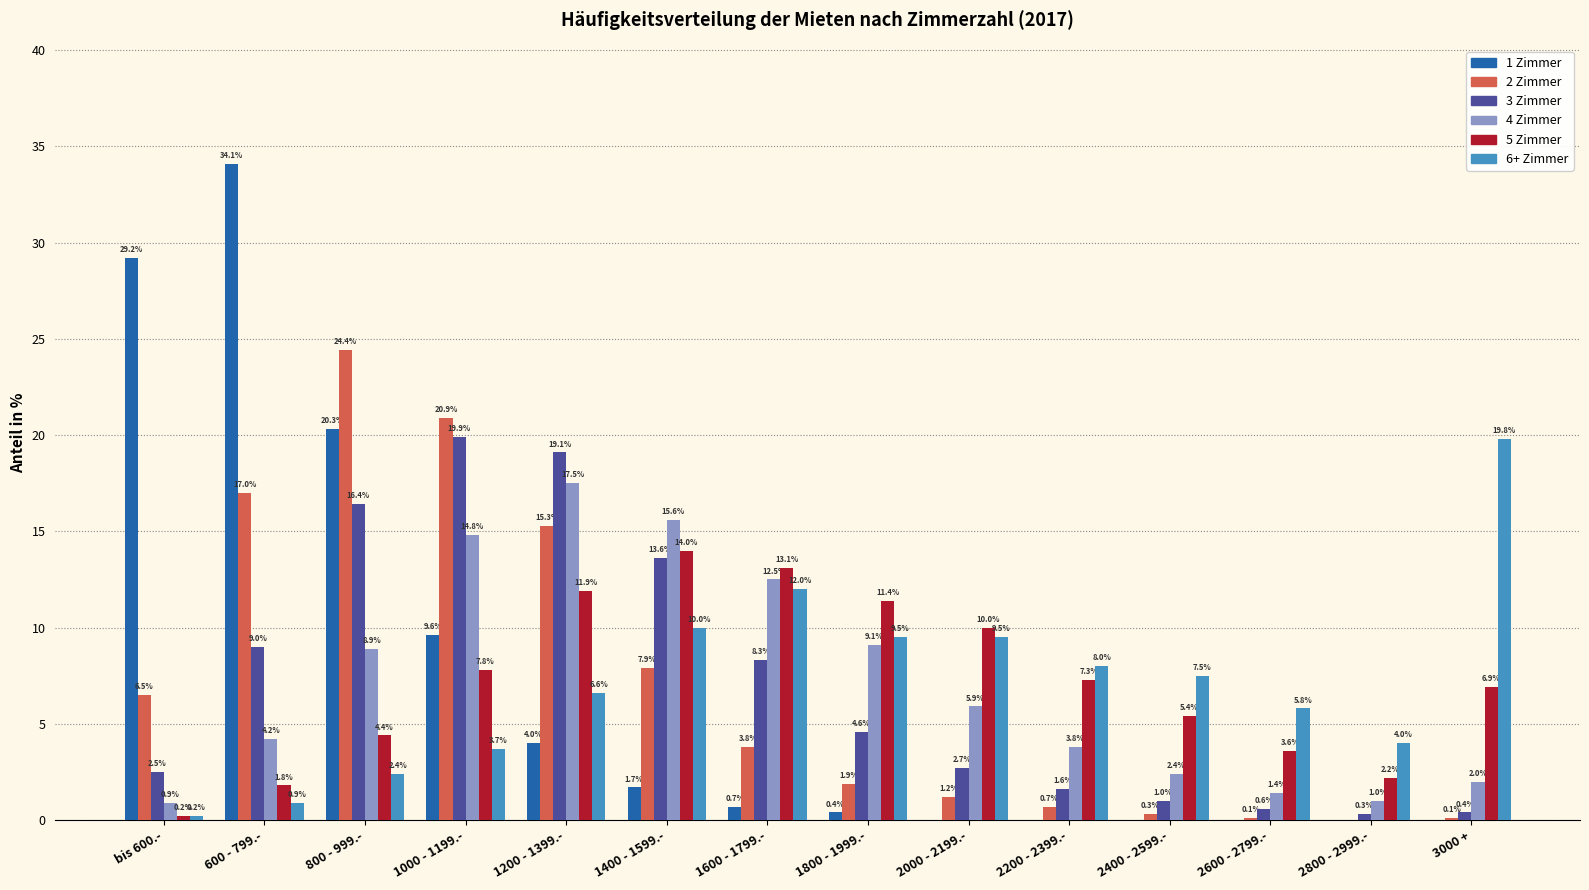

Which series has the largest total across all categories?

2 Zimmer